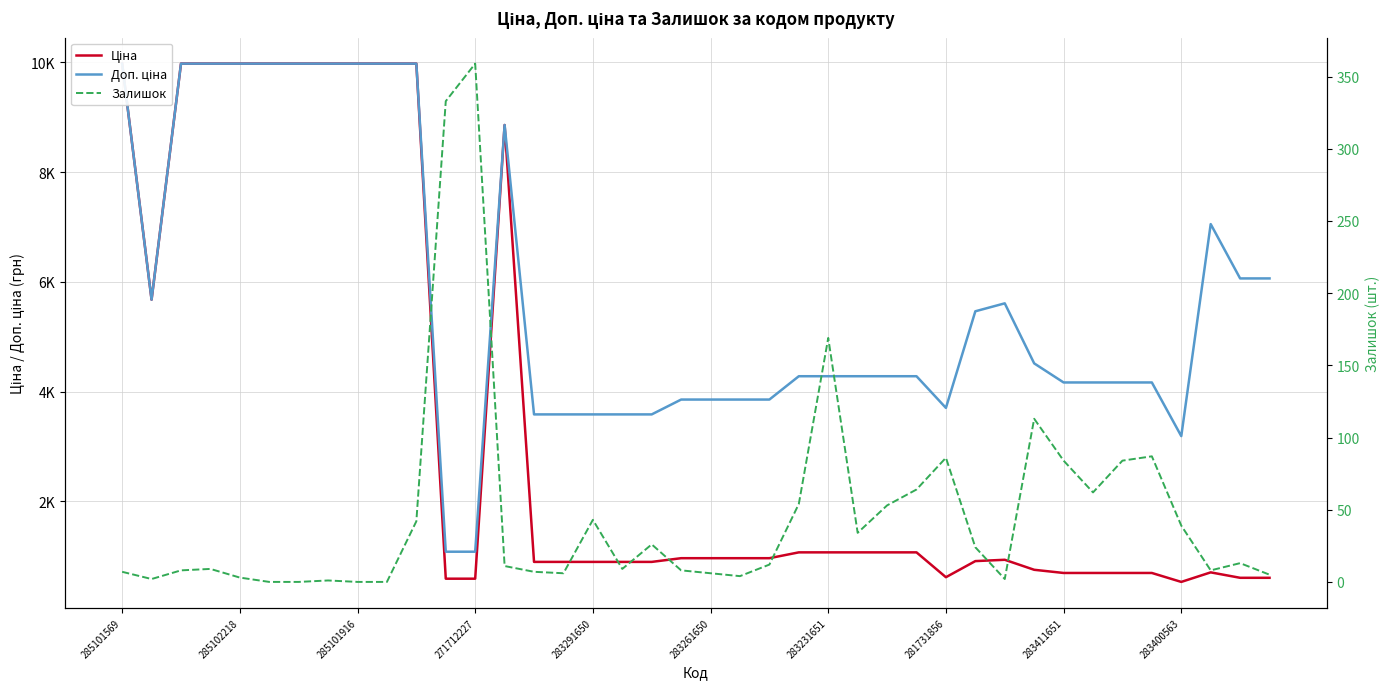

Rank the series by their maximum value, from lowest to highest.

Залишок, Ціна, Доп. ціна